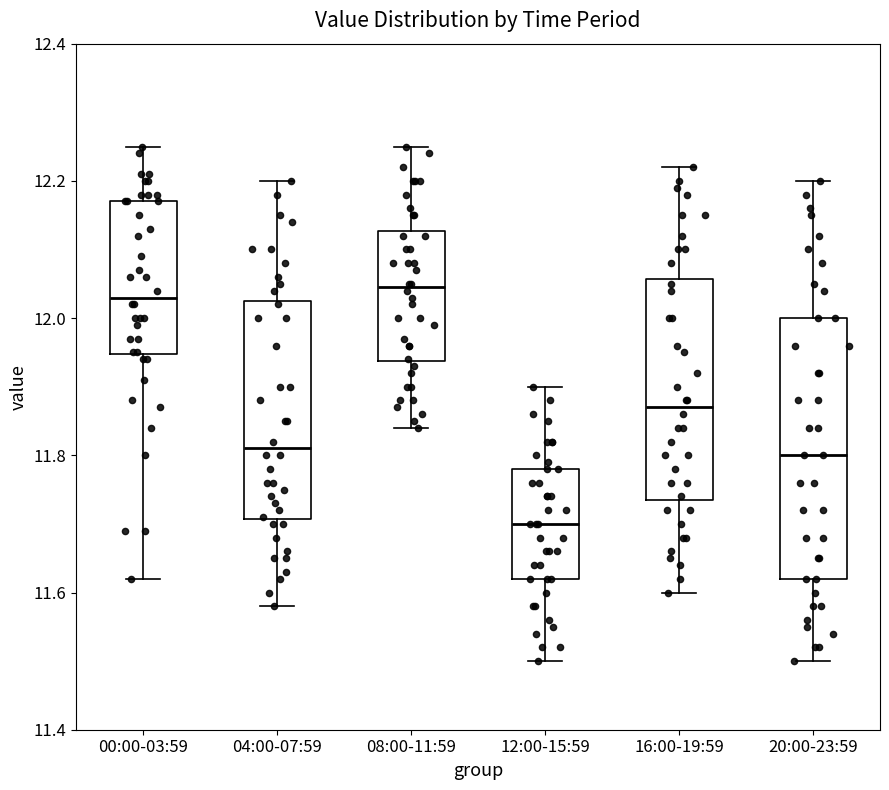

Reading left to right, read every box against the y-axis: the position of its median line, the range the box covers, and the ends of its whiskers. The values are not printed on the chart, so give them approximately, as read against the axis.

00:00-03:59: median 12.04, box 11.94 to 12.18, whiskers 11.62 to 12.26
04:00-07:59: median 11.82, box 11.70 to 12.02, whiskers 11.58 to 12.20
08:00-11:59: median 12.04, box 11.94 to 12.12, whiskers 11.84 to 12.26
12:00-15:59: median 11.70, box 11.62 to 11.78, whiskers 11.50 to 11.90
16:00-19:59: median 11.88, box 11.74 to 12.06, whiskers 11.60 to 12.22
20:00-23:59: median 11.80, box 11.62 to 12.00, whiskers 11.50 to 12.20